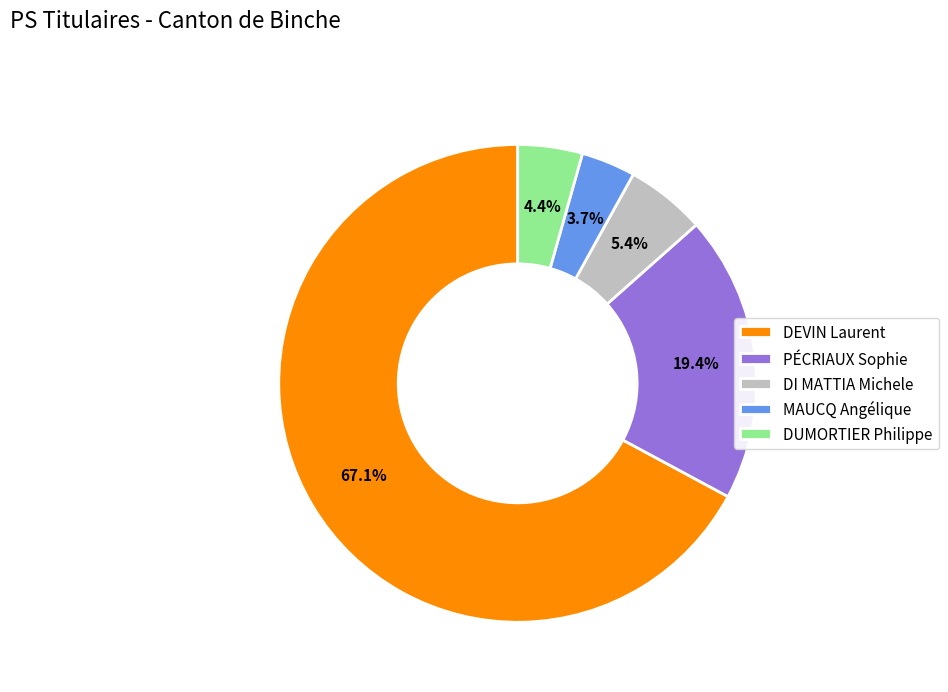

To the nearest percent, what is the difference between the MAUCQ Angélique and DUMORTIER Philippe slice percentages?

1%